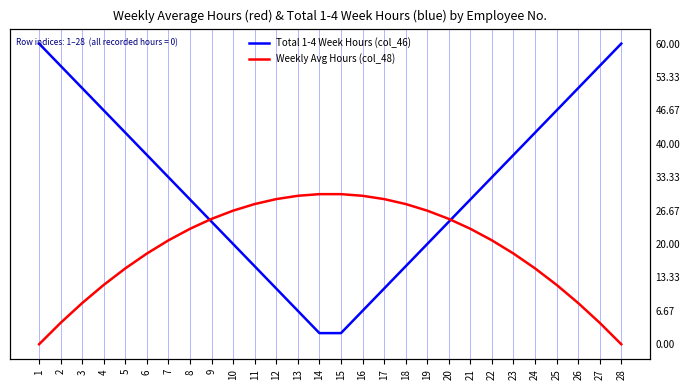

Where does the Weekly Avg Hours (col_48) series first go above 23?

8